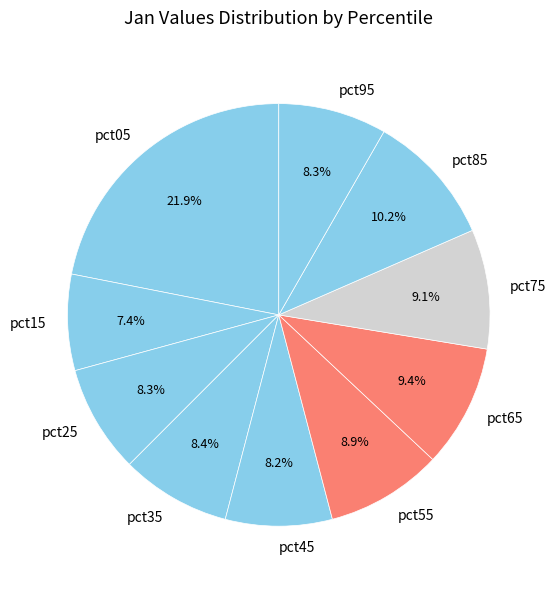

Is pct65 the majority of the pie?

No